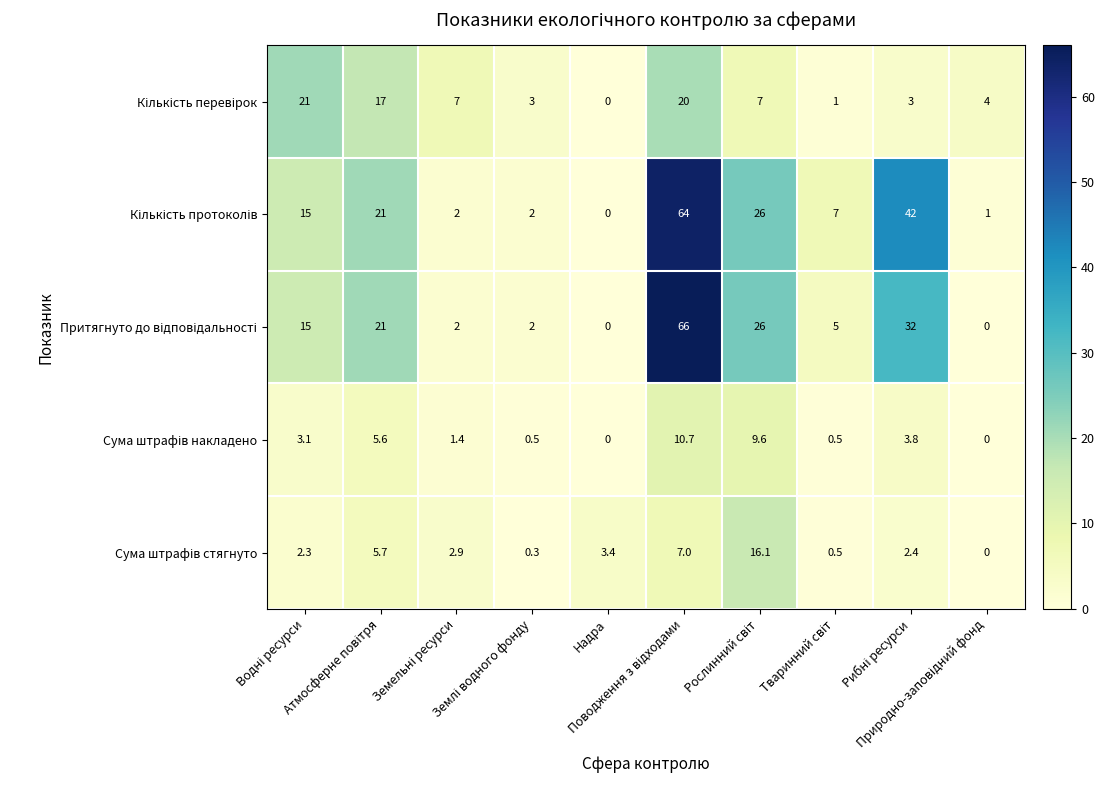

Count the number of data series in this chart.

5